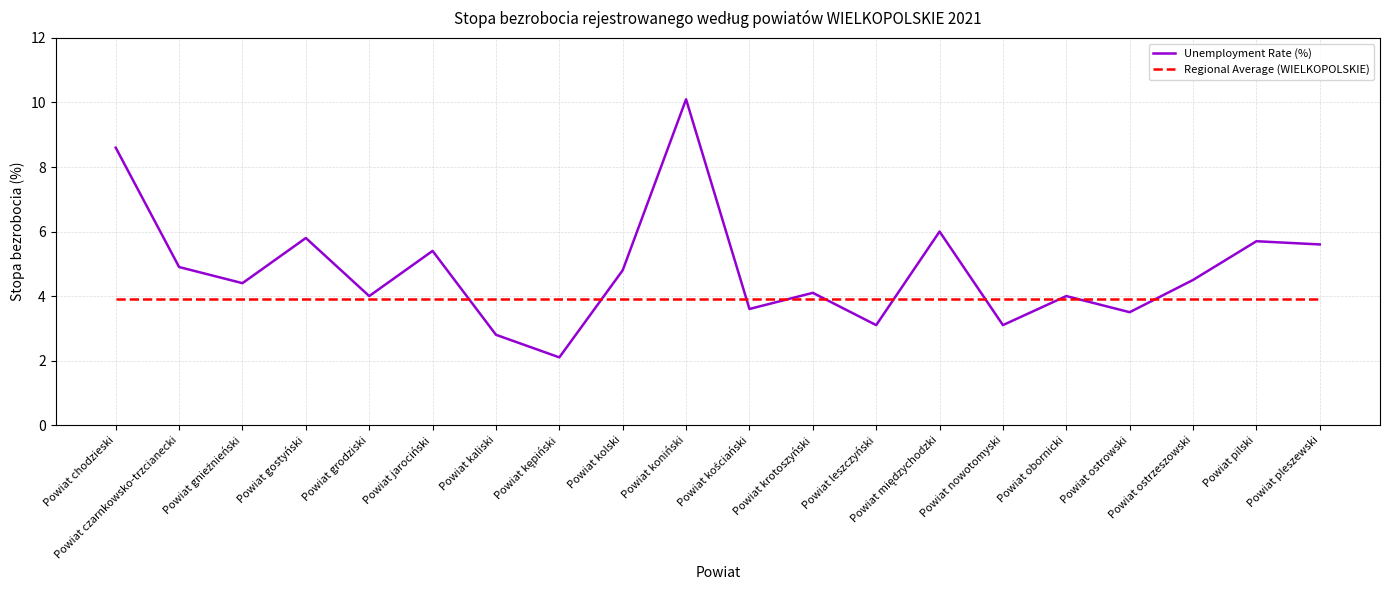

Is it true that Unemployment Rate (%) equals 0.8 at Powiat nowotomyski?

False